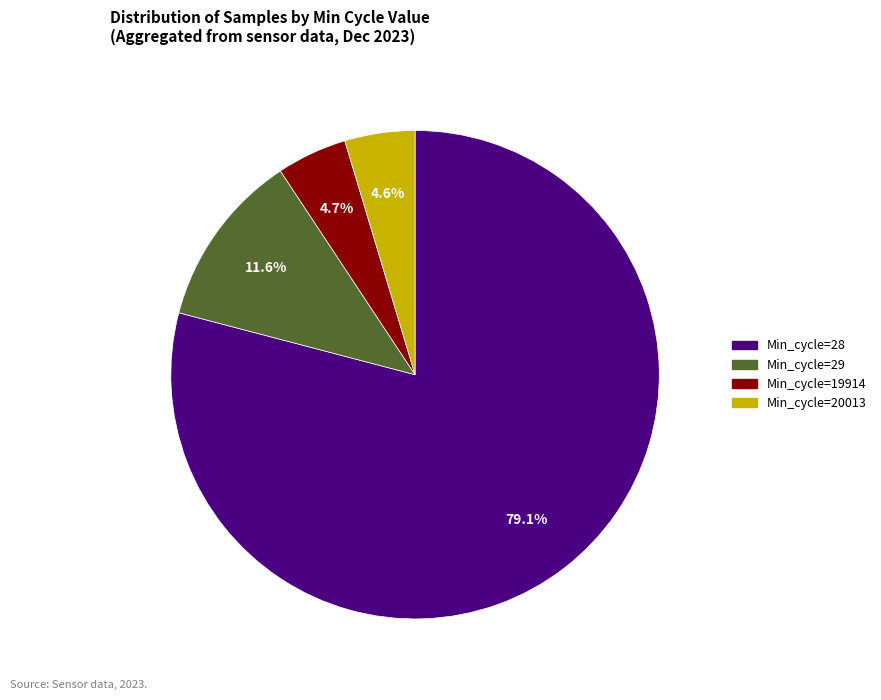

Is there a majority slice in this chart?

Yes